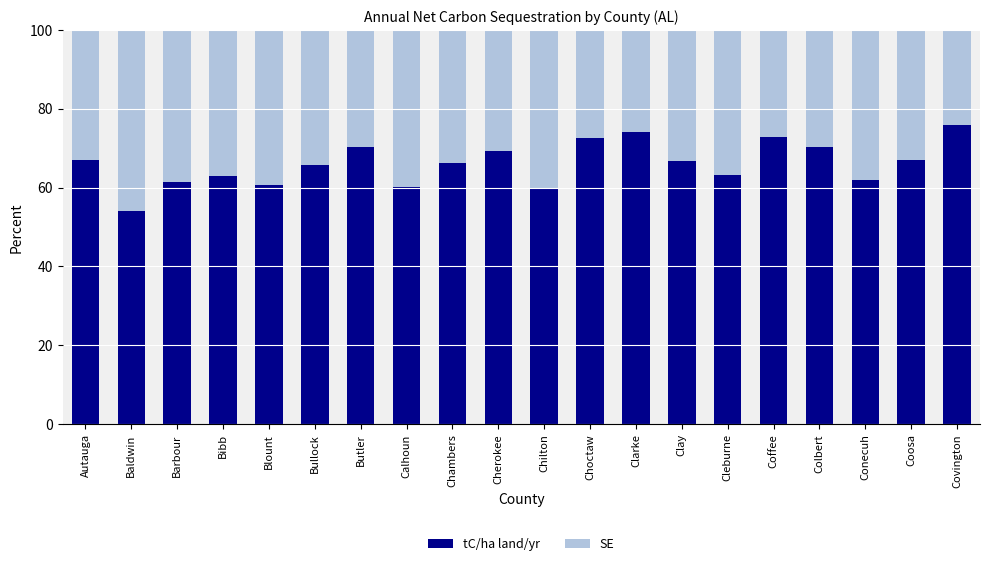

What is the sum of the tC/ha land/yr values at Calhoun and Cherokee?

129.2